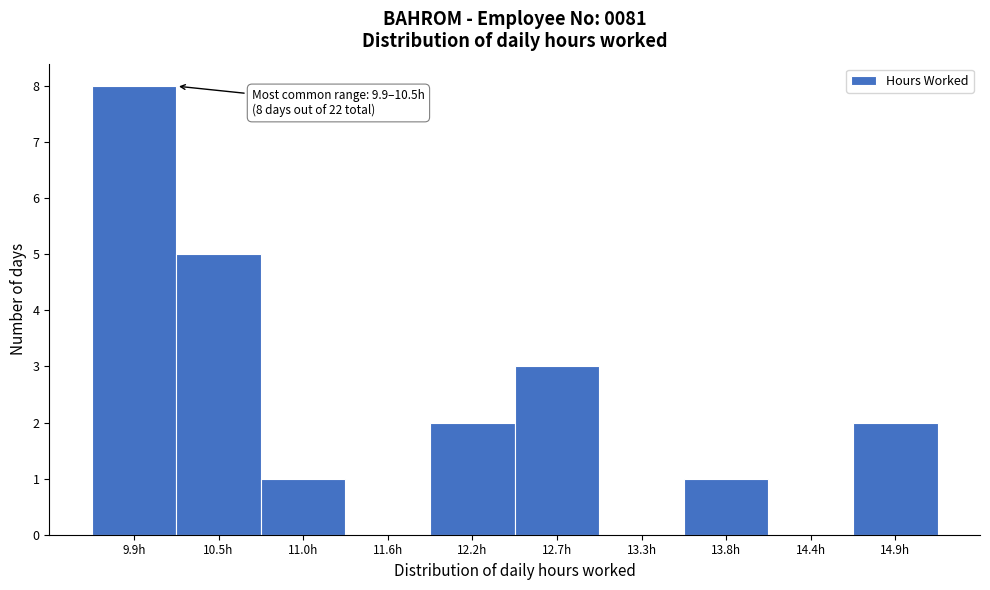

Reading left to right, what are all the values shown in this chart?

9.9h=8	10.5h=5	11.0h=1	11.6h=0	12.2h=2	12.7h=3	13.3h=0	13.8h=1	14.4h=0	14.9h=2